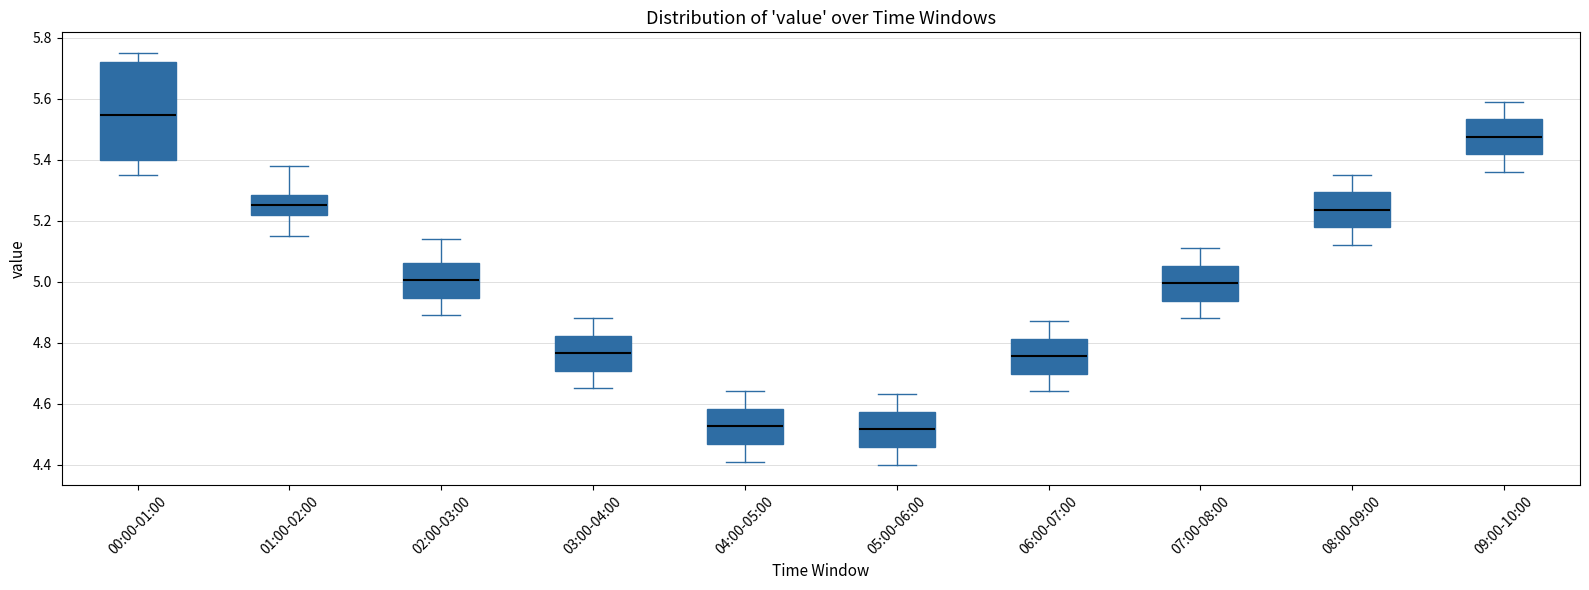

Which box is the tallest, from its lower edge to its upper edge?

00:00-01:00